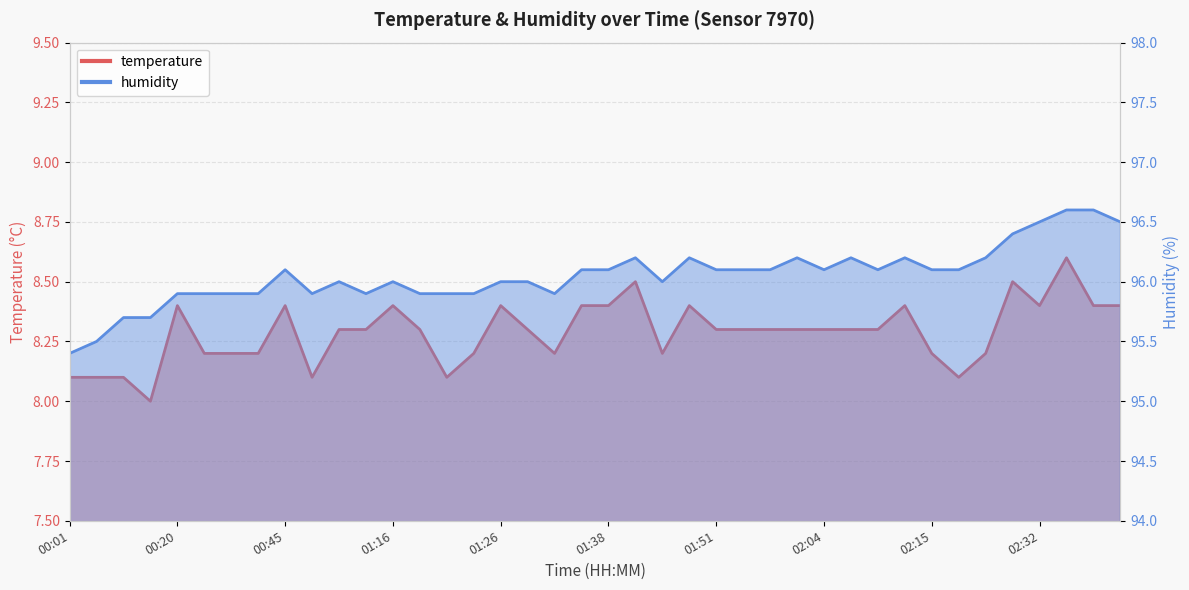

What is the value of the temperature point at the 16th from the left?

8.2